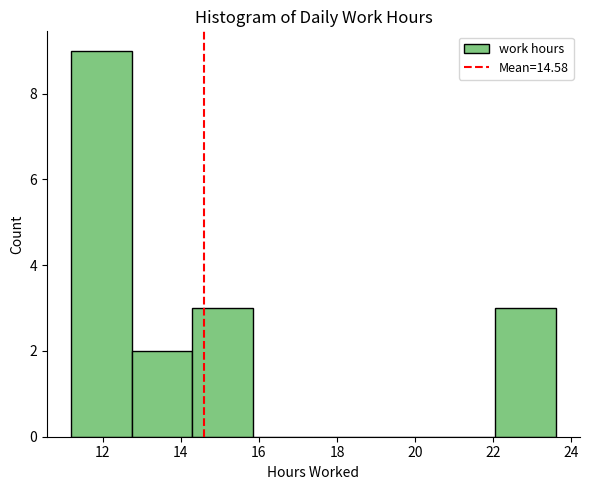

How tall is the bar that spans 12.8 to 14.2 on the x-axis? Neither the bar edges nor the heights are printed on the chart, so give them approximately, as read against the axes.

2